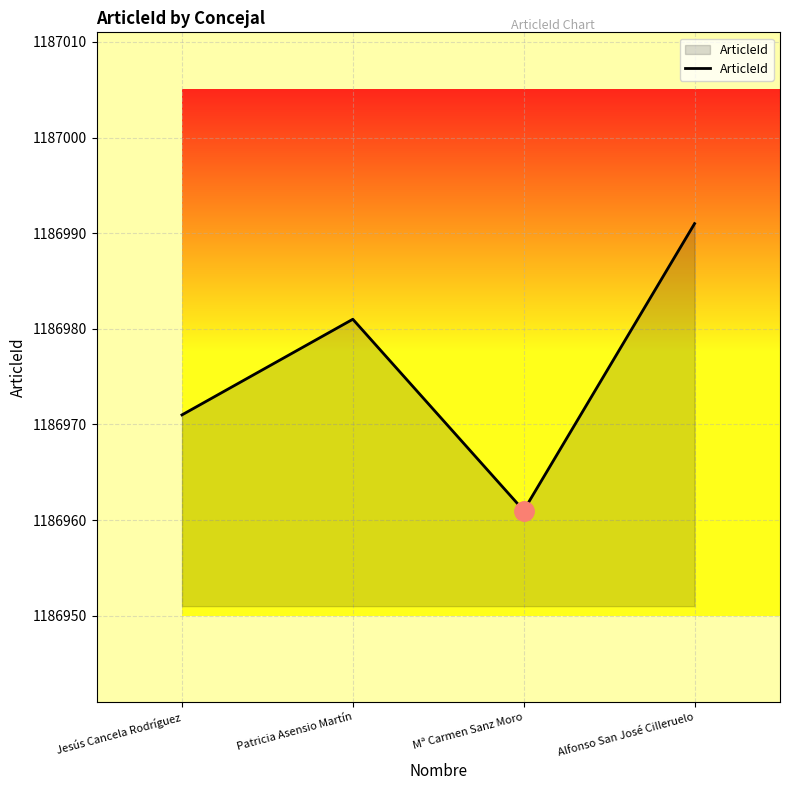

How many lines are shown in the chart?

1